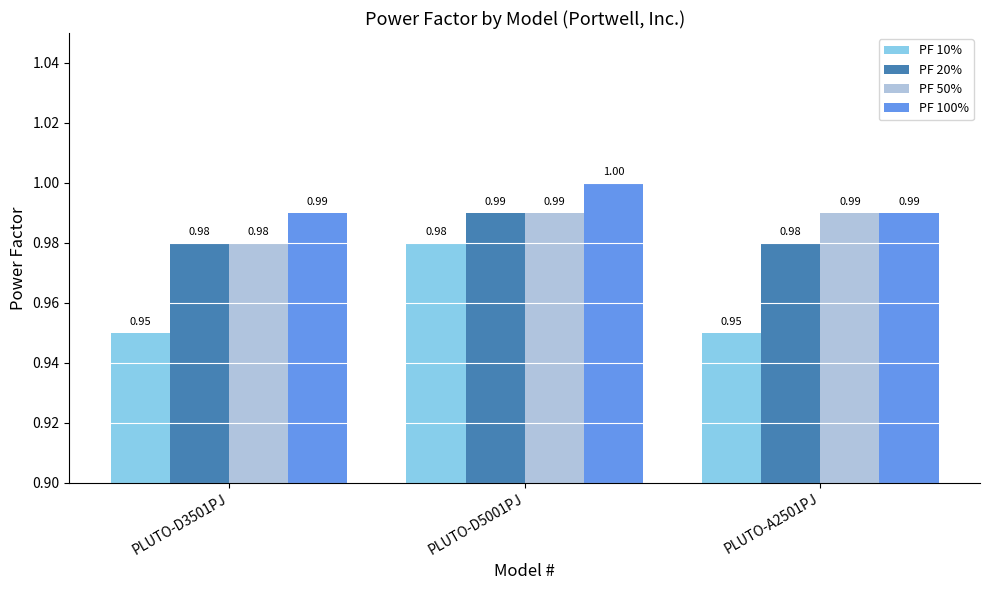

What is the average value of the PF 10% series?

1.0